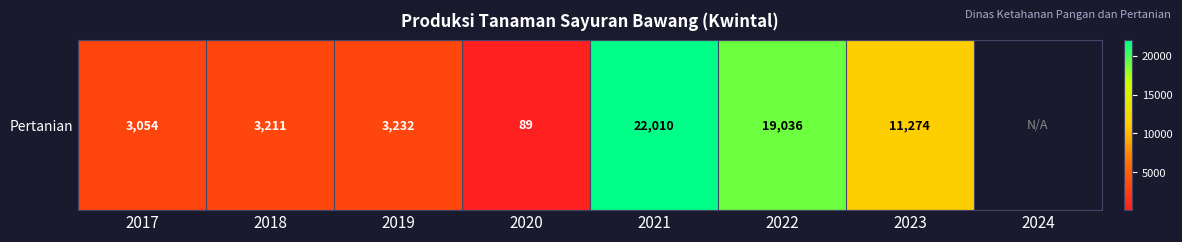

Which category has the lowest value across all series?

2020